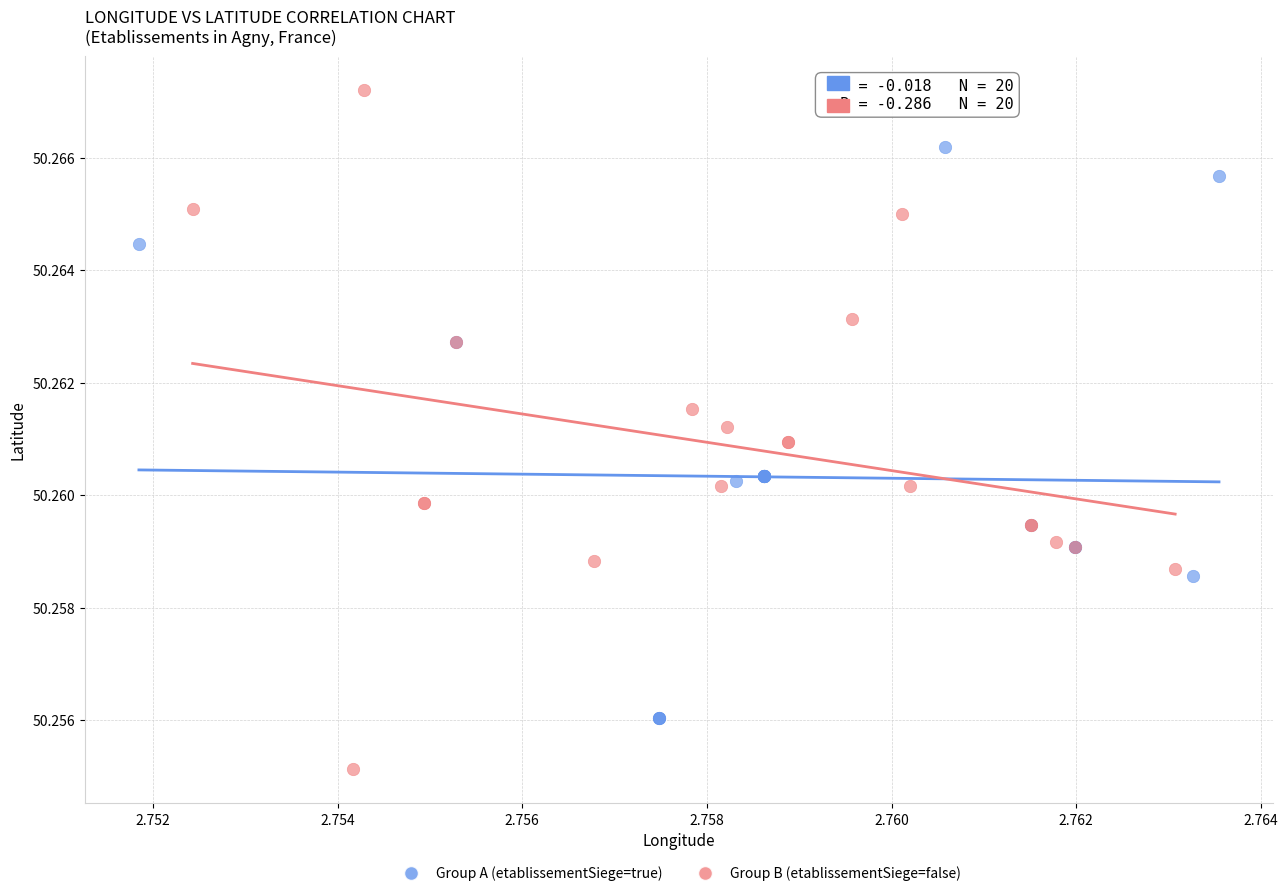

Which series reaches the maximum Y coordinate?

Group B (etablissementSiege=false)